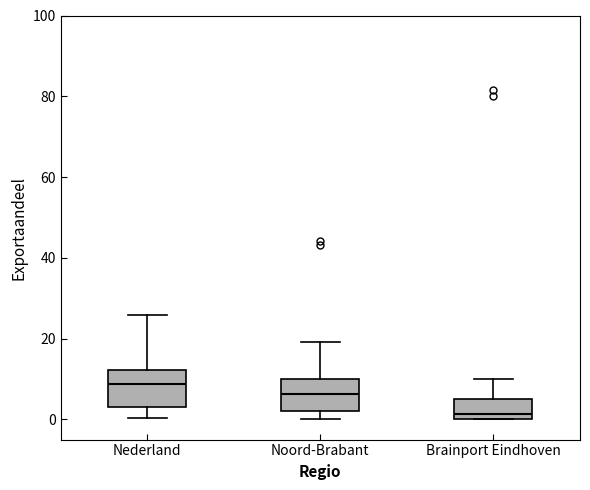

Which box has the highest median line?

Nederland